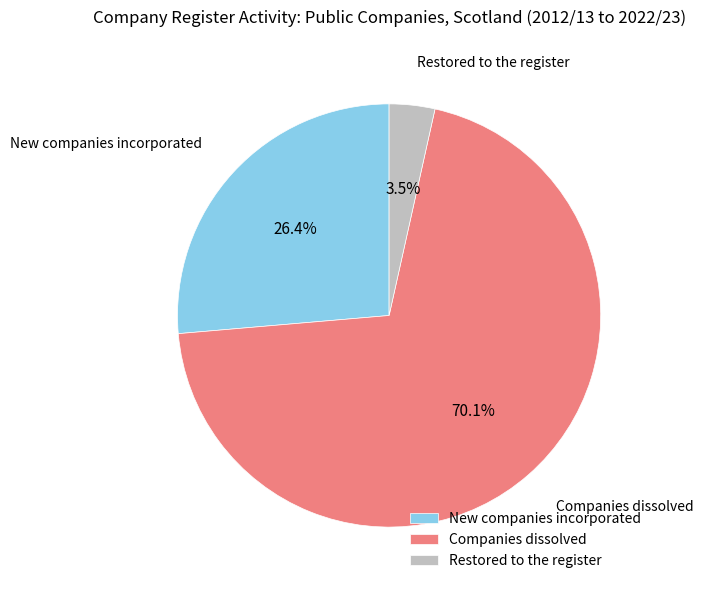

Rank the categories by value from lowest to highest.

Restored to the register, New companies incorporated, Companies dissolved